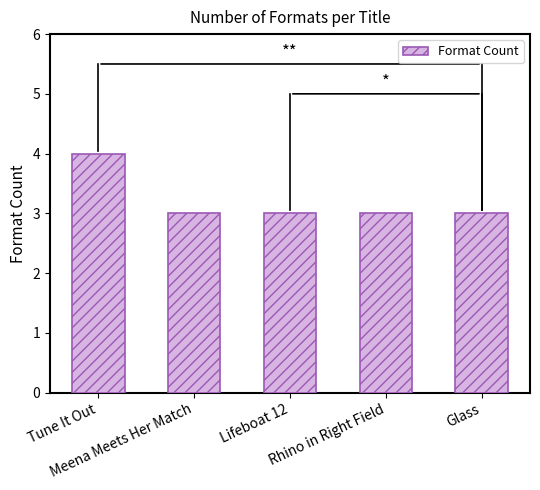

True or false: the data shows 2 at Rhino in Right Field.

False